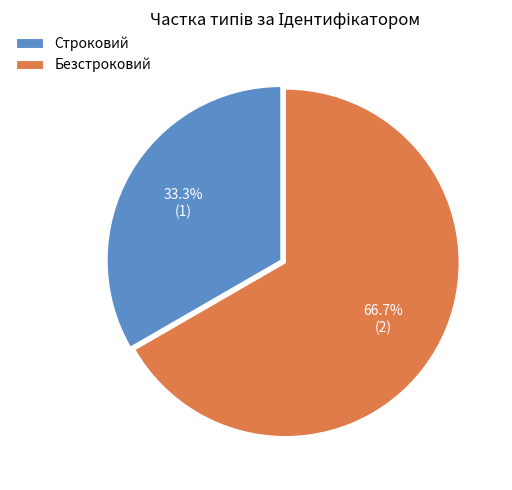

Is it true that Строковий is 44% of the pie?

False